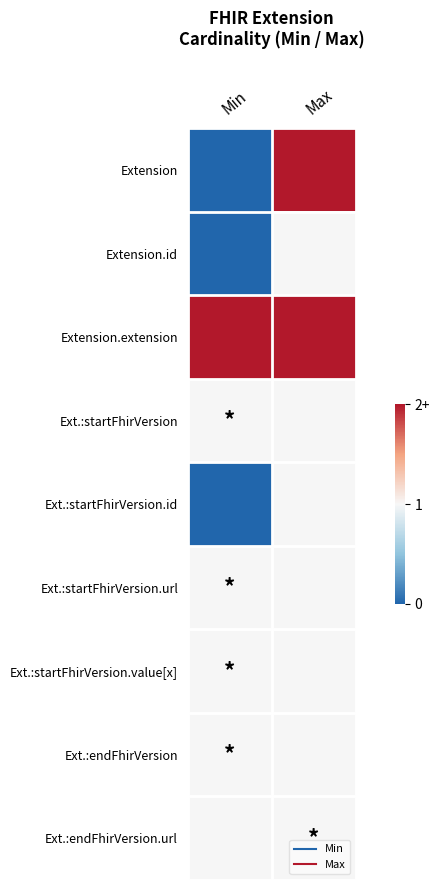

Which series changed the most between Min and Max?

Extension